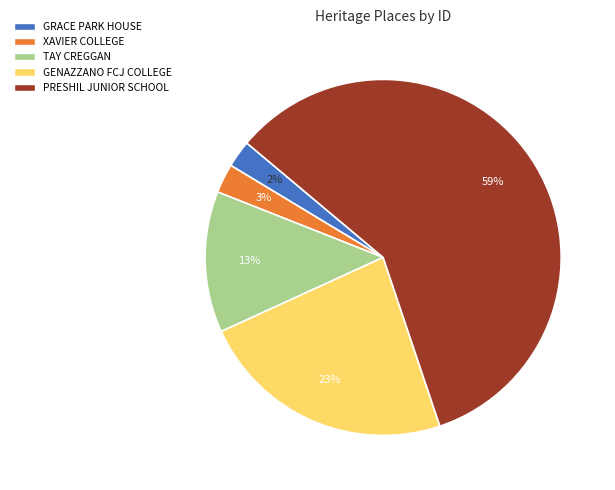

How many segments does this pie chart have?

5